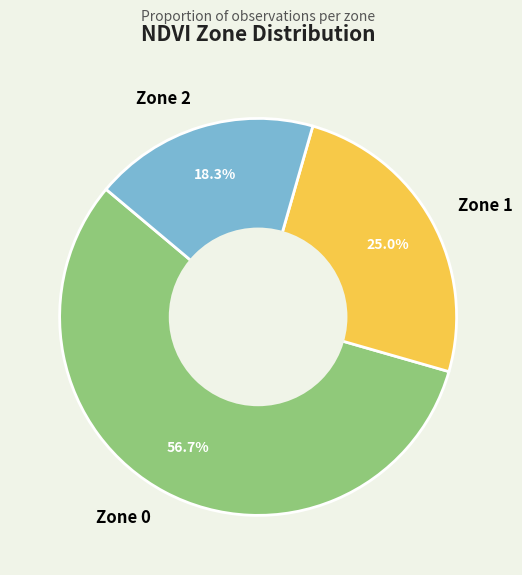

How many slices are in this pie chart?

3